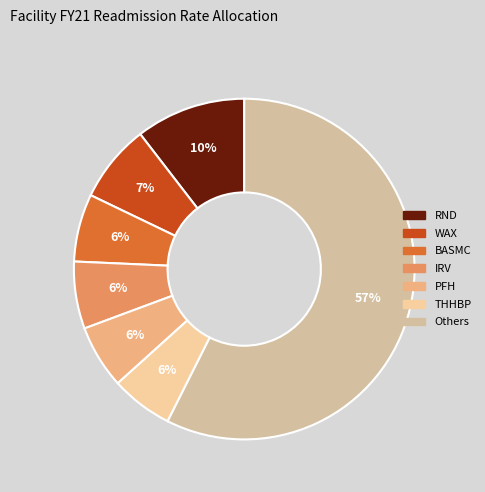

To the nearest percent, what is the difference between the largest and smallest slice percentages?

52%